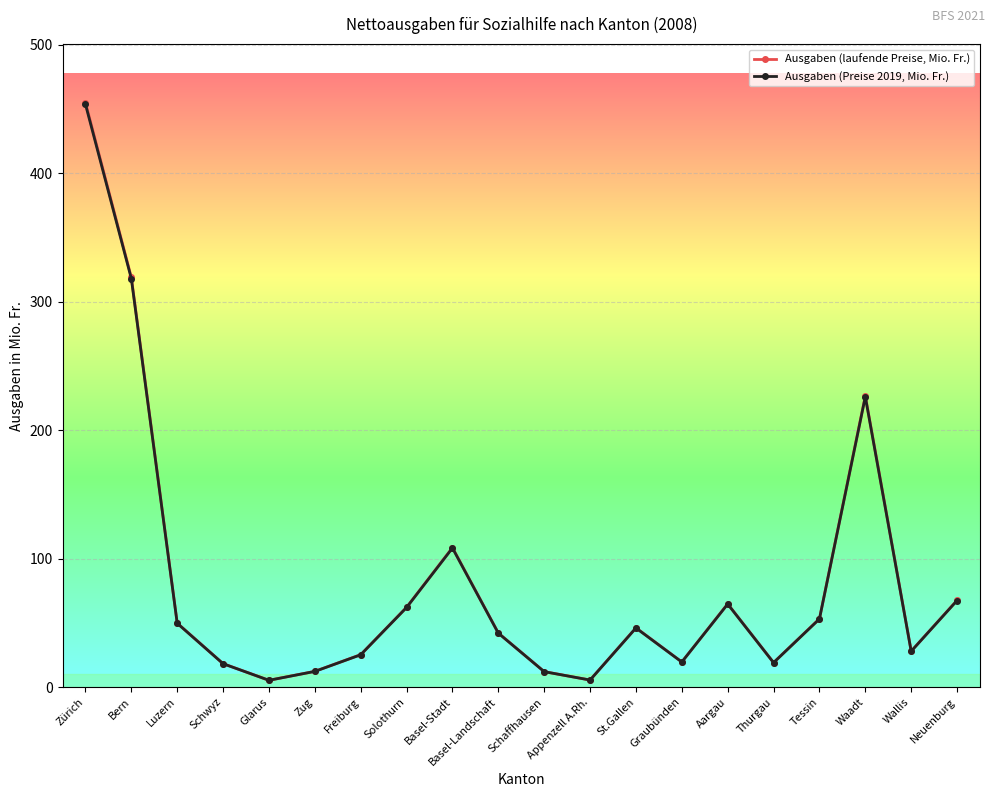

List the series in order of their overall mean, lowest first.

Ausgaben (Preise 2019, Mio. Fr.), Ausgaben (laufende Preise, Mio. Fr.)